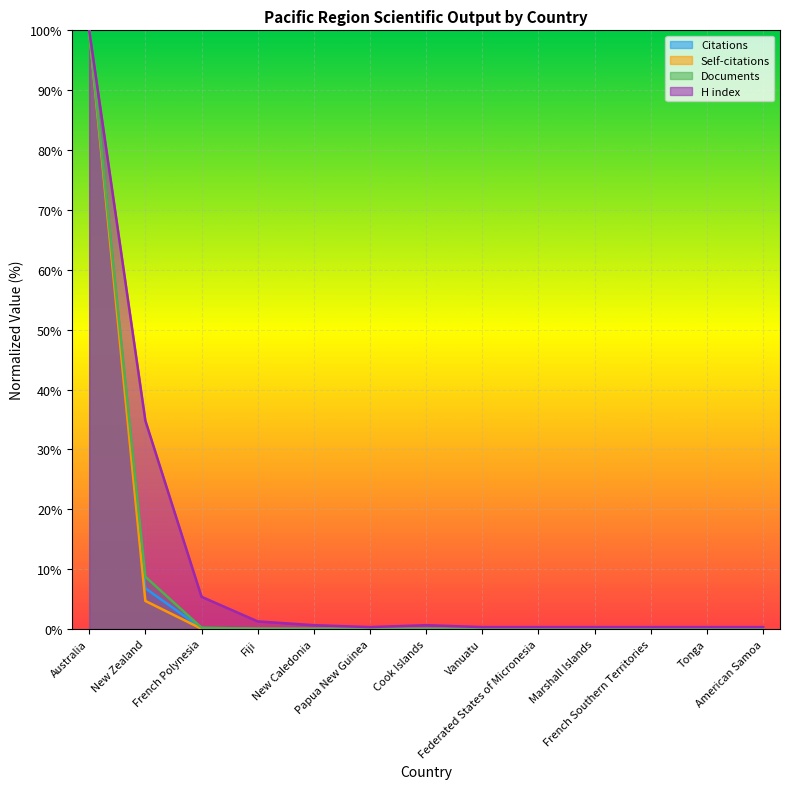

True or false: Citations and Self-citations cross at least once.

False